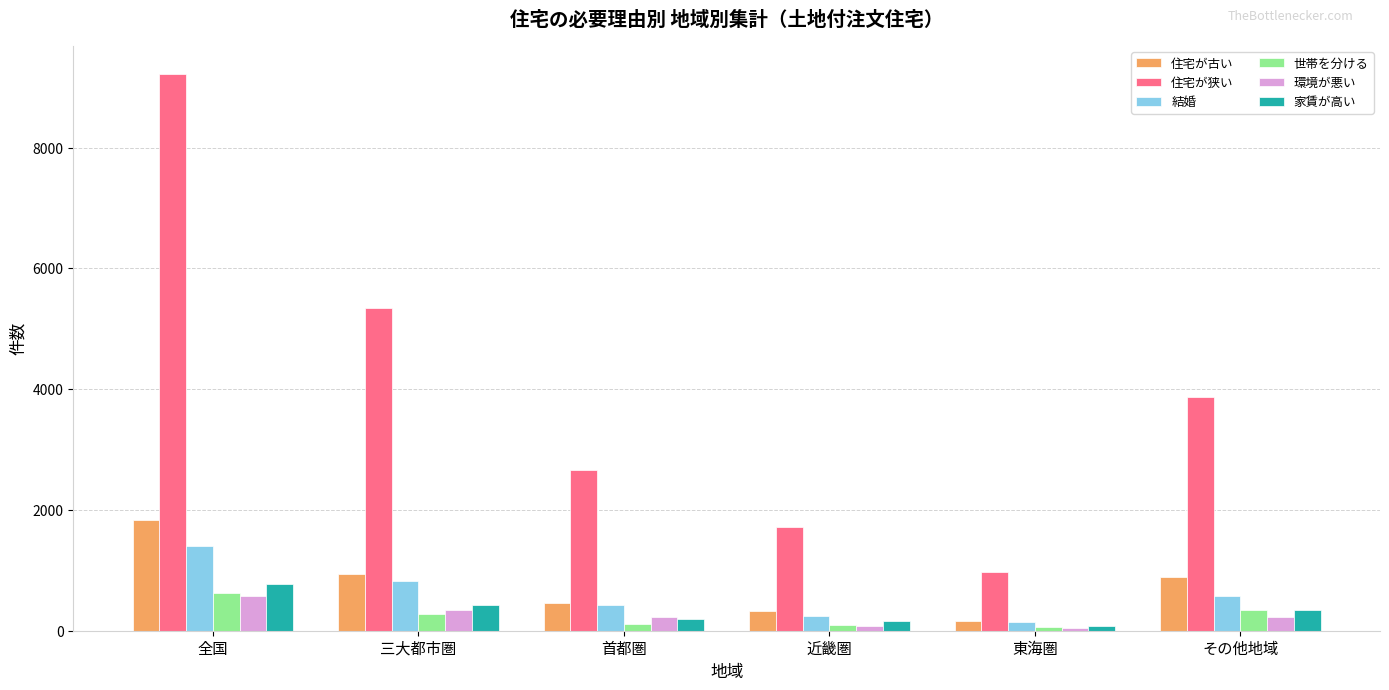

What are all the series names shown in the legend?

住宅が古い, 住宅が狭い, 結婚, 世帯を分ける, 環境が悪い, 家賃が高い